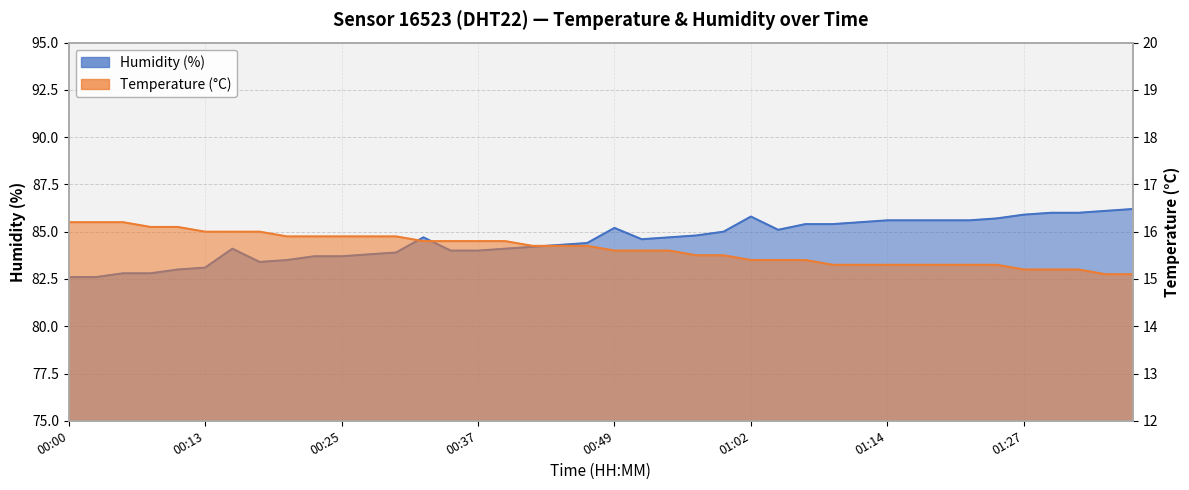

At which label does humidity first exceed 84?

00:15